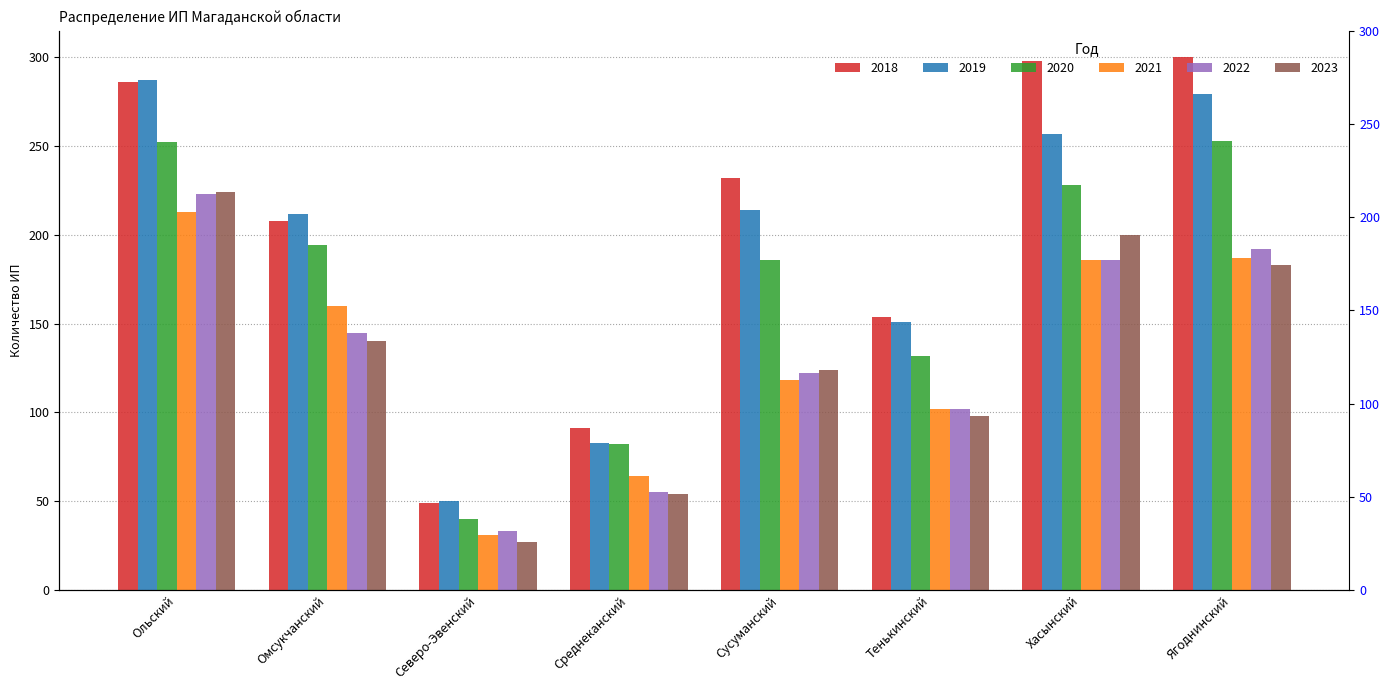

What is the average value of the 2021 series?

133